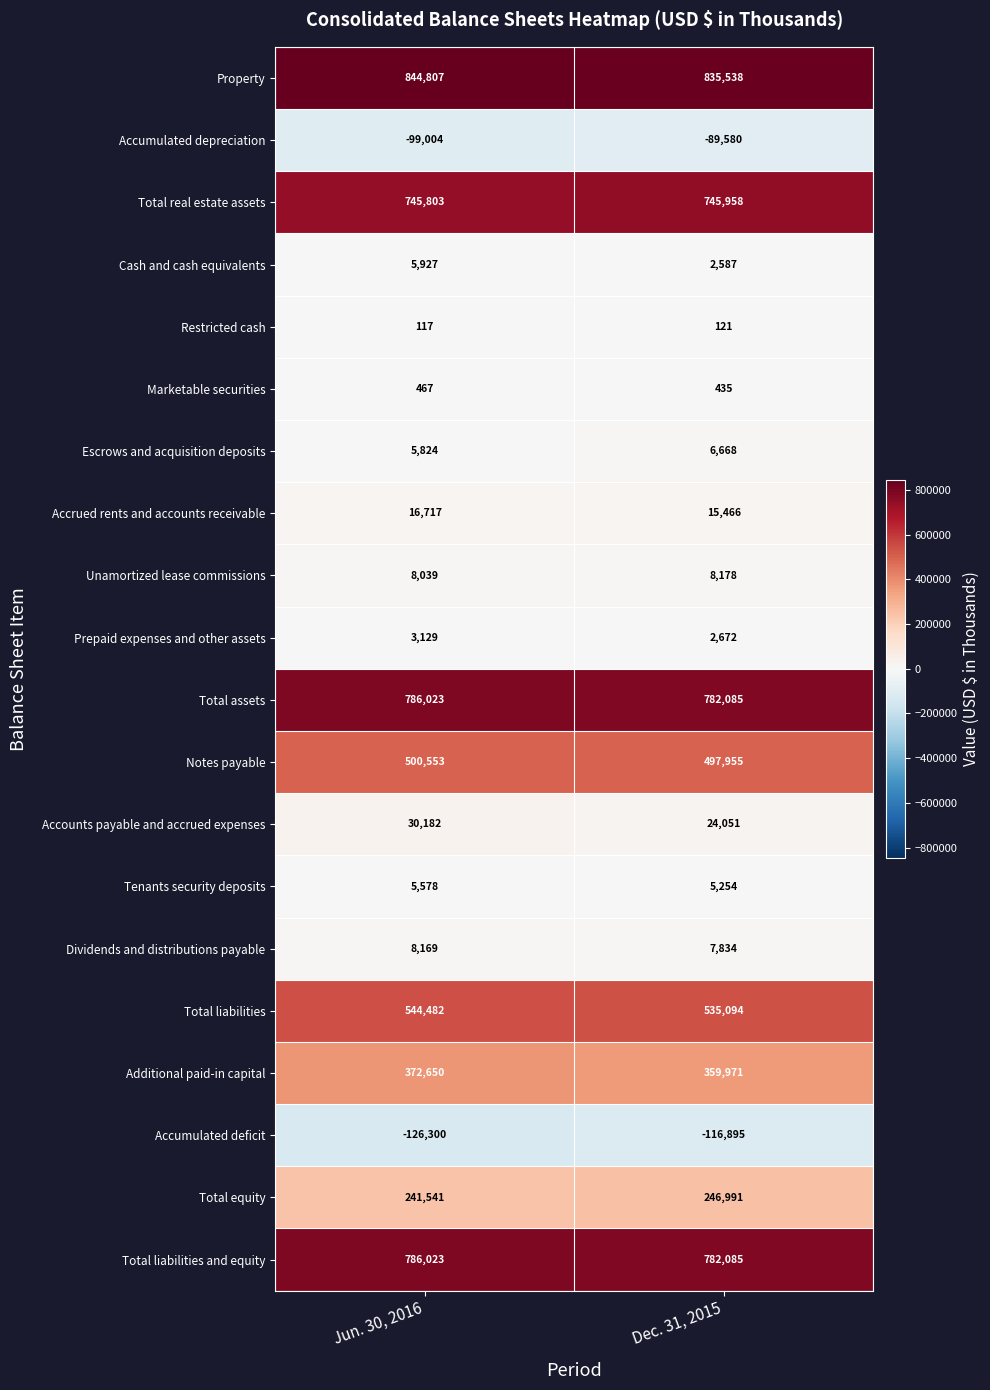

What is the minimum value shown in the chart?

-126300